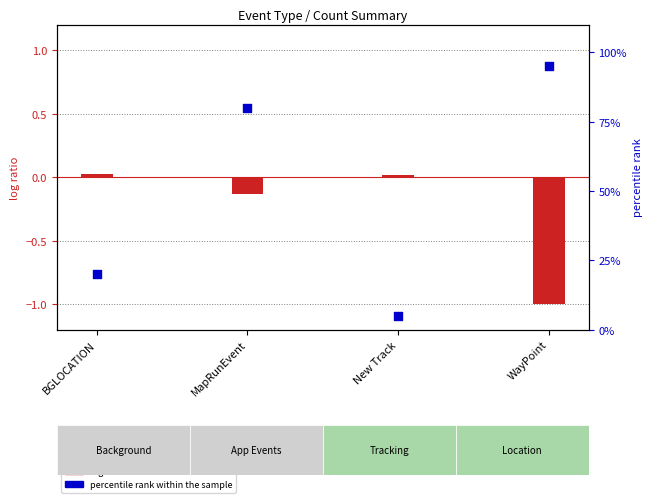

What is the ratio of the value at MapRunEvent to the value at New Track?

16.0